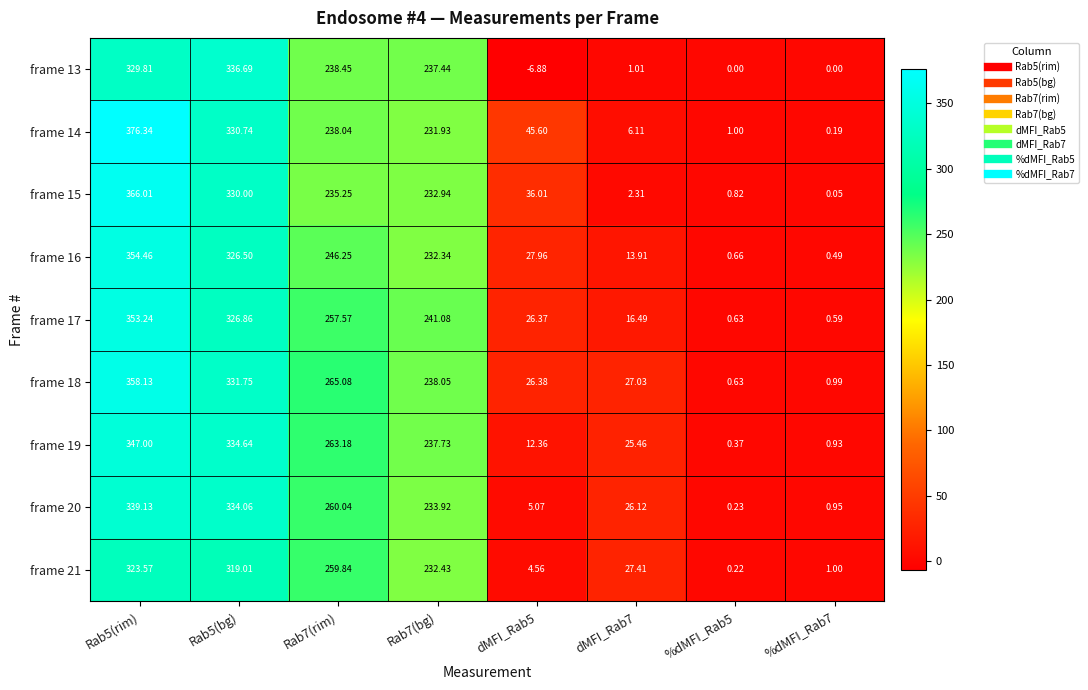

Is the value of frame 18 at dMFI_Rab5 greater than the value of frame 17 at Rab5(rim)?

No